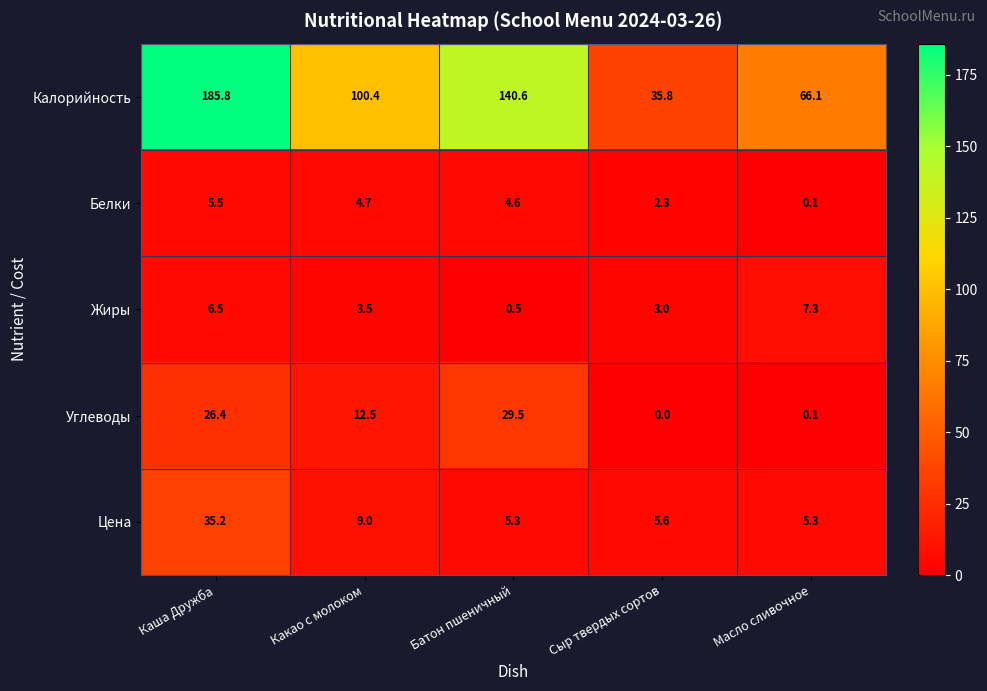

Reading left to right, transcribe all the data shown in this chart.

Калорийность: 185.8	100.4	140.6	35.8	66.1
Белки: 5.5	4.7	4.6	2.3	0.1
Жиры: 6.5	3.5	0.5	3.0	7.3
Углеводы: 26.4	12.5	29.5	0.0	0.1
Цена: 35.2	9.0	5.3	5.6	5.3